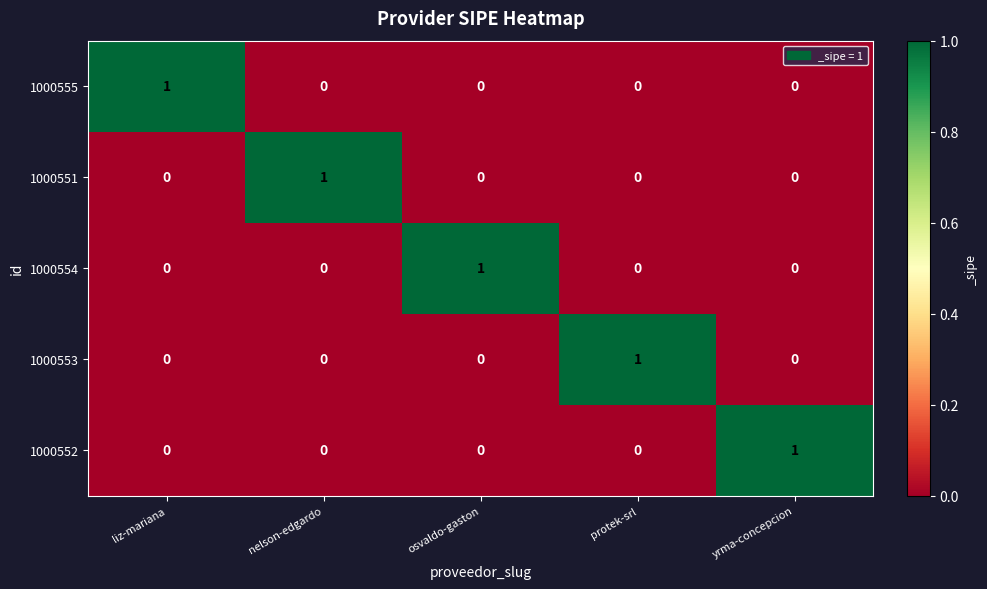

The value of 1000551 at nelson-edgardo is 1. True or false?

True